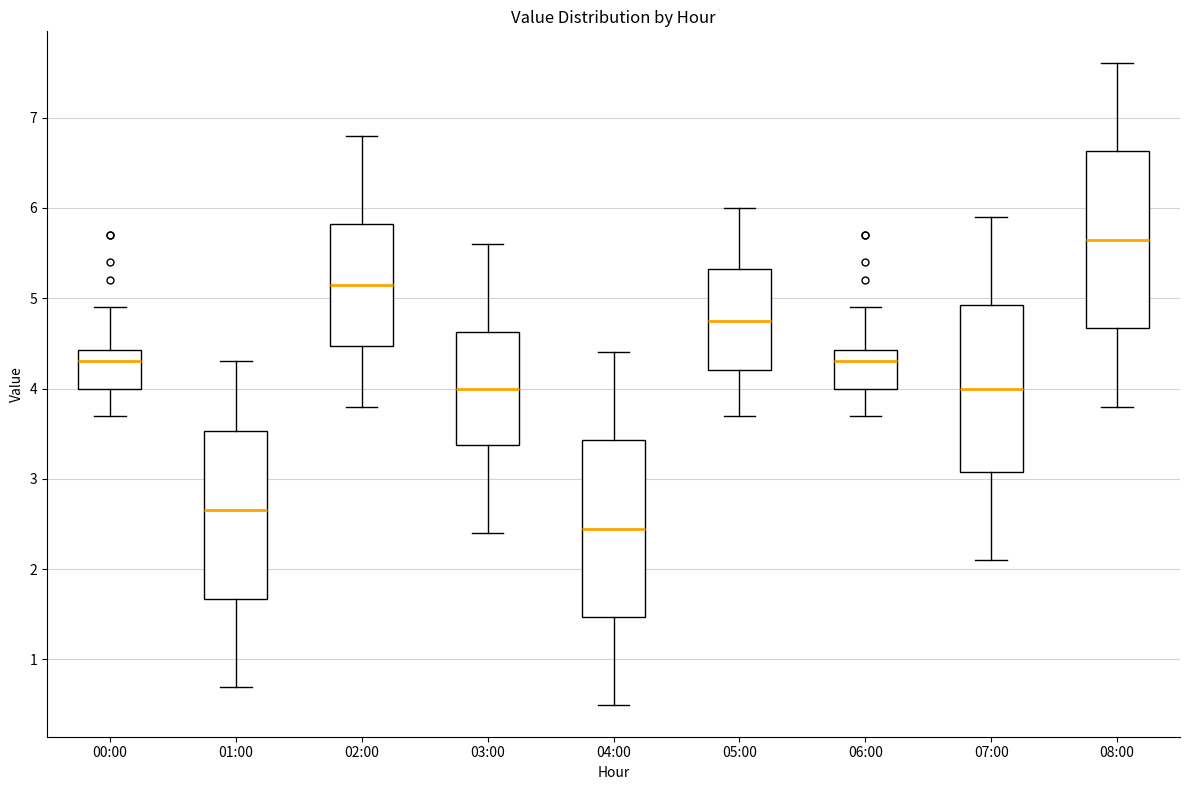

Reading left to right, transcribe this box plot: for each box, give where its median line is, the range the box spans, and where its two whiskers end, as read against the y-axis. The values are not printed on the chart, so give them approximately, as read against the axis.

00:00: median 4.3, box 4.0 to 4.4, whiskers 3.7 to 4.9
01:00: median 2.7, box 1.7 to 3.5, whiskers 0.7 to 4.3
02:00: median 5.2, box 4.5 to 5.8, whiskers 3.8 to 6.8
03:00: median 4.0, box 3.4 to 4.6, whiskers 2.4 to 5.6
04:00: median 2.5, box 1.5 to 3.4, whiskers 0.5 to 4.4
05:00: median 4.8, box 4.2 to 5.3, whiskers 3.7 to 6.0
06:00: median 4.3, box 4.0 to 4.4, whiskers 3.7 to 4.9
07:00: median 4.0, box 3.1 to 4.9, whiskers 2.1 to 5.9
08:00: median 5.7, box 4.7 to 6.6, whiskers 3.8 to 7.6